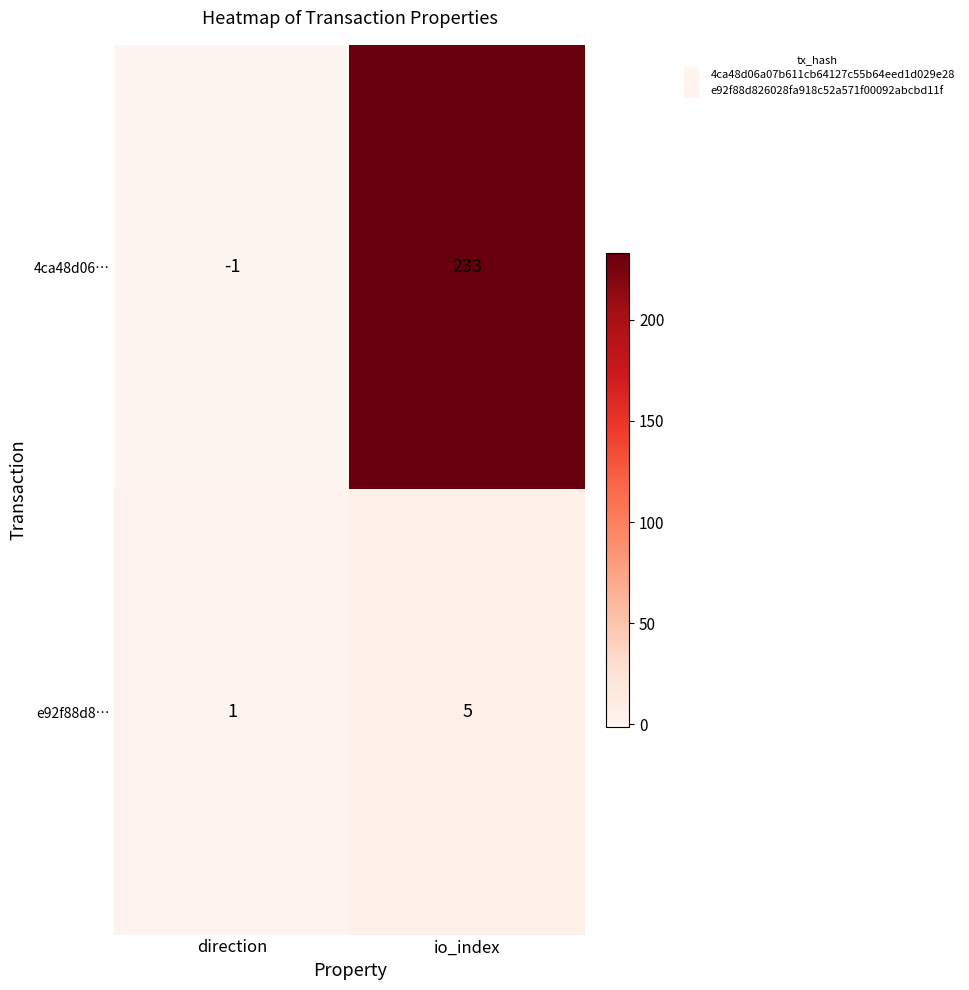

Which category has the lowest value across all series?

direction